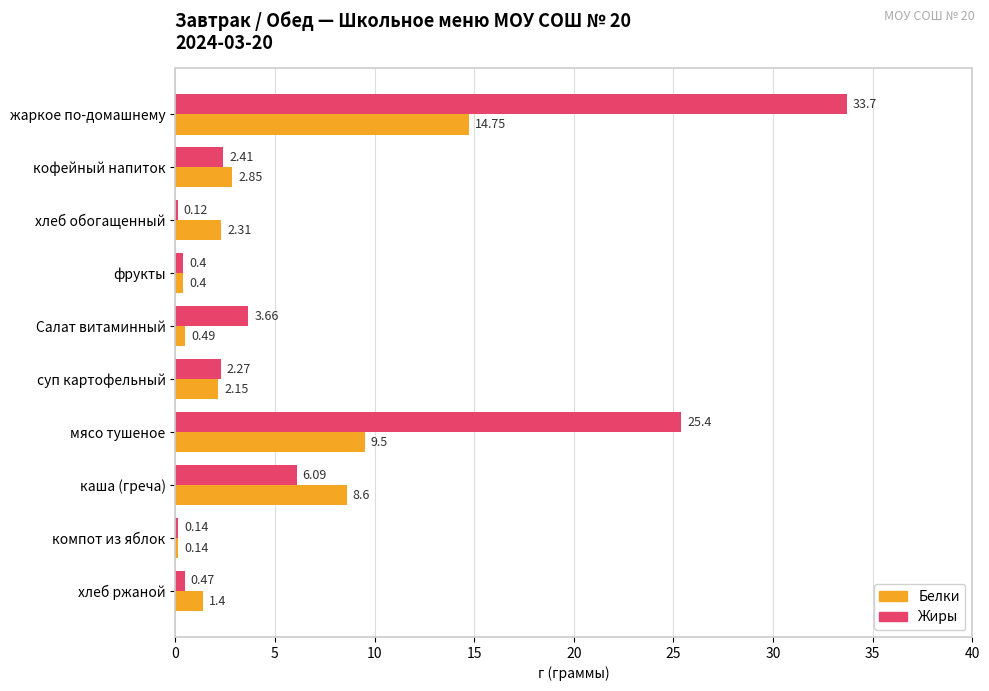

List the series in order of their overall mean, highest first.

Жиры, Белки